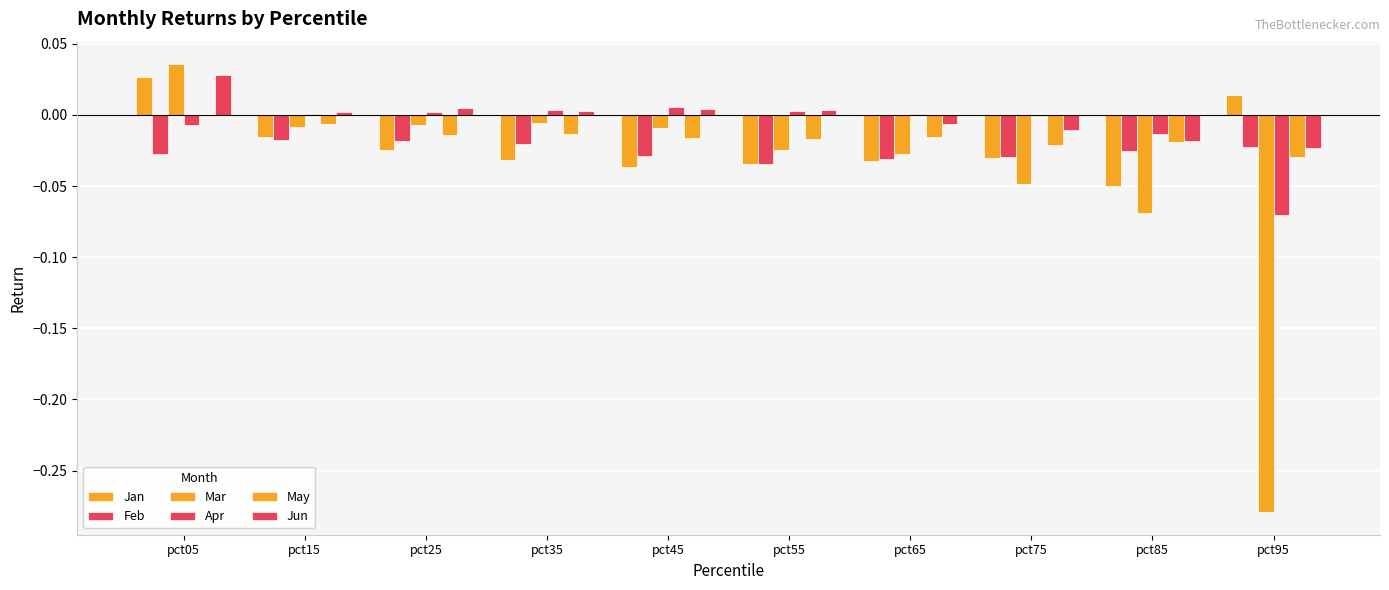

At which label does Jan first exceed 0?

pct05